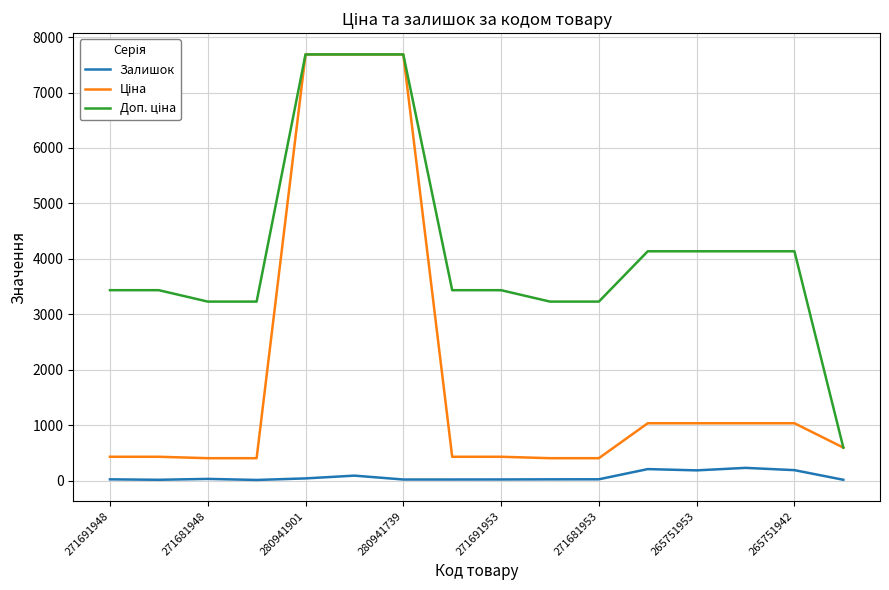

List the series in order of their overall mean, lowest first.

Залишок, Ціна, Доп. ціна